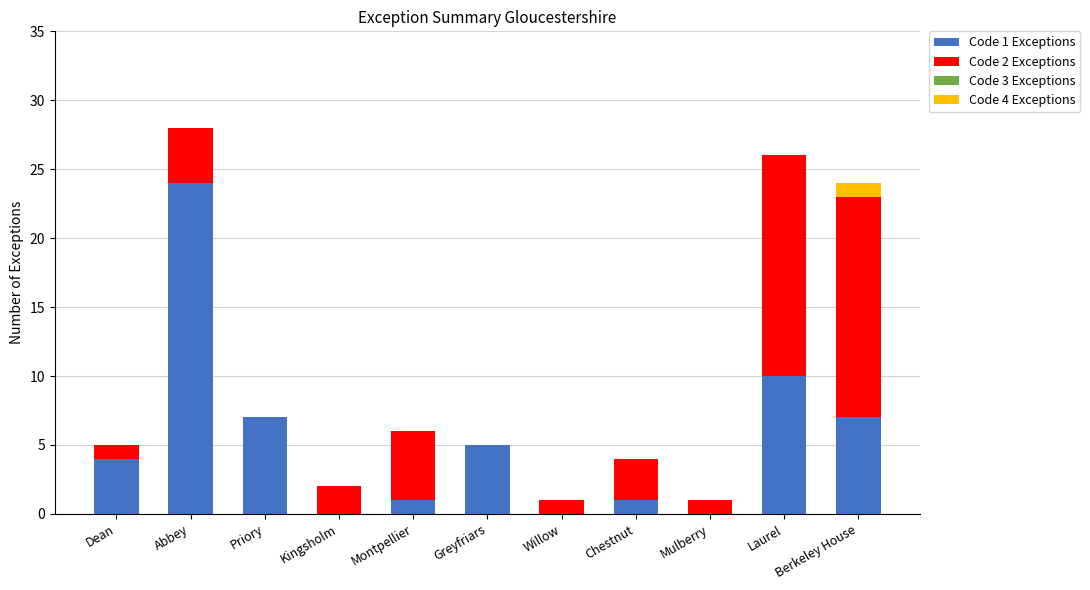

What is the total value across all series at Chestnut?

4